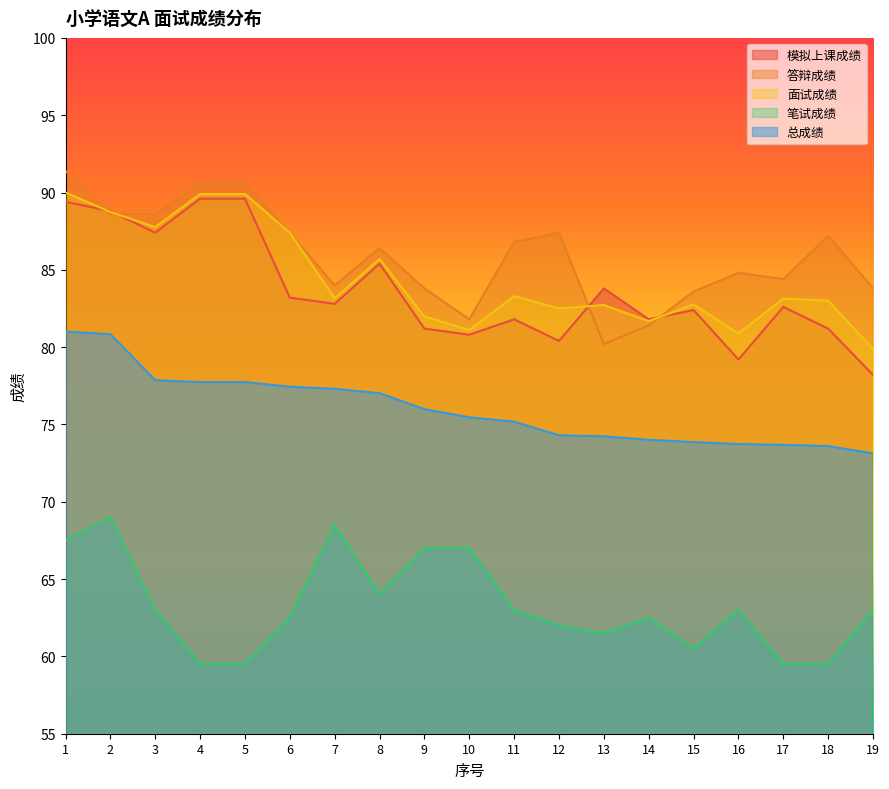

What is the smallest value displayed?

59.5